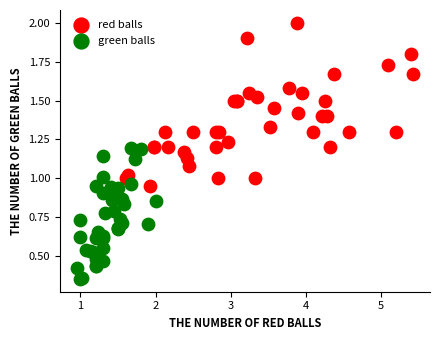

Which series has the largest Y range (max minus min)?

red balls